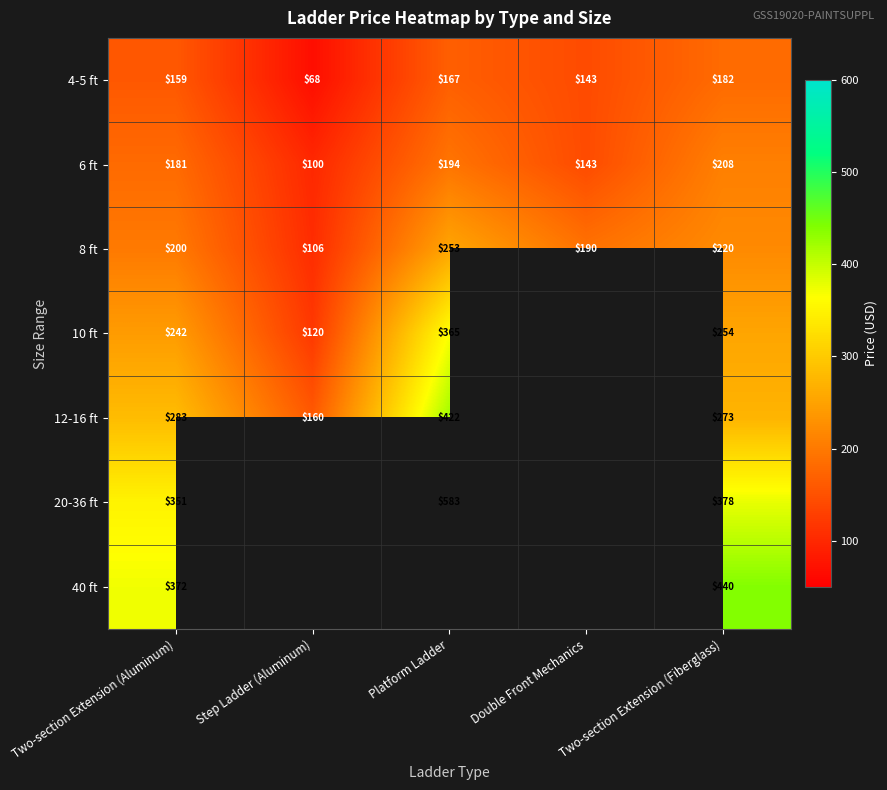

Rank the categories by 8 ft value from highest to lowest.

Platform Ladder, Two-section Extension (Fiberglass), Two-section Extension (Aluminum), Double Front Mechanics, Step Ladder (Aluminum)